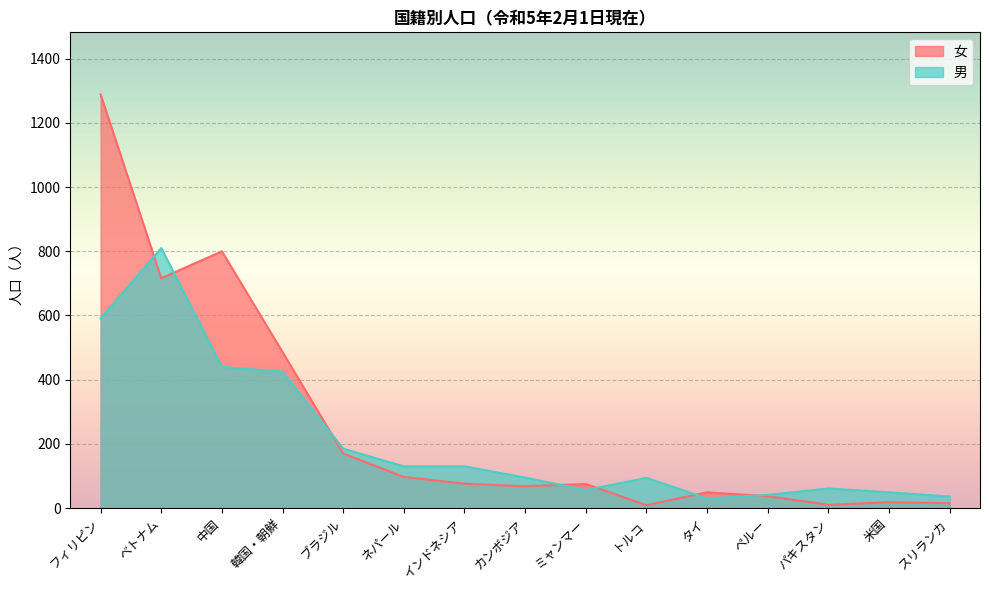

What is the average value of the 女 series?

261